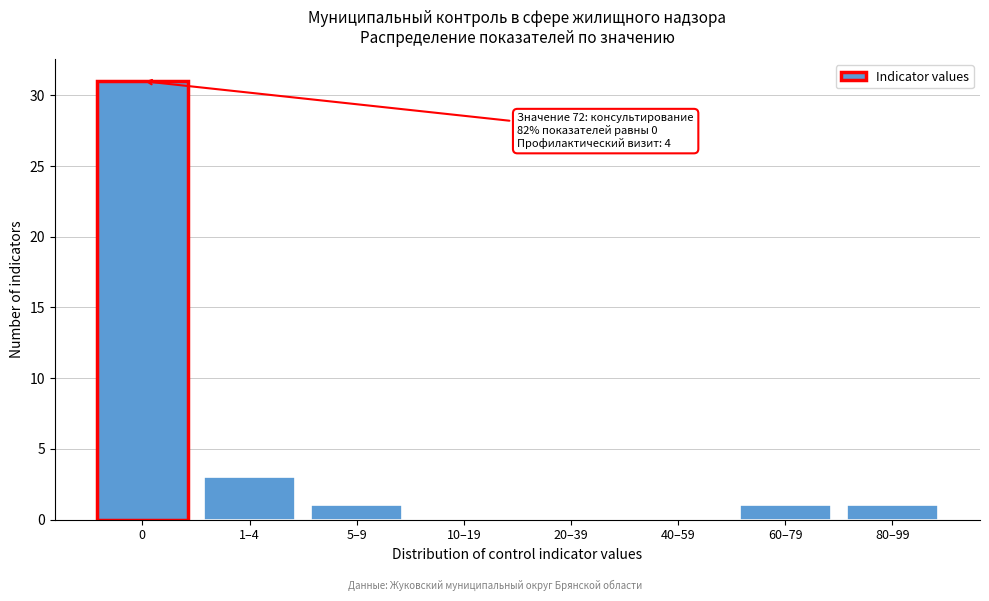

Reading right to left, what are all the values shown in this chart?

80–99=1	60–79=1	40–59=0	20–39=0	10–19=0	5–9=1	1–4=3	0=31